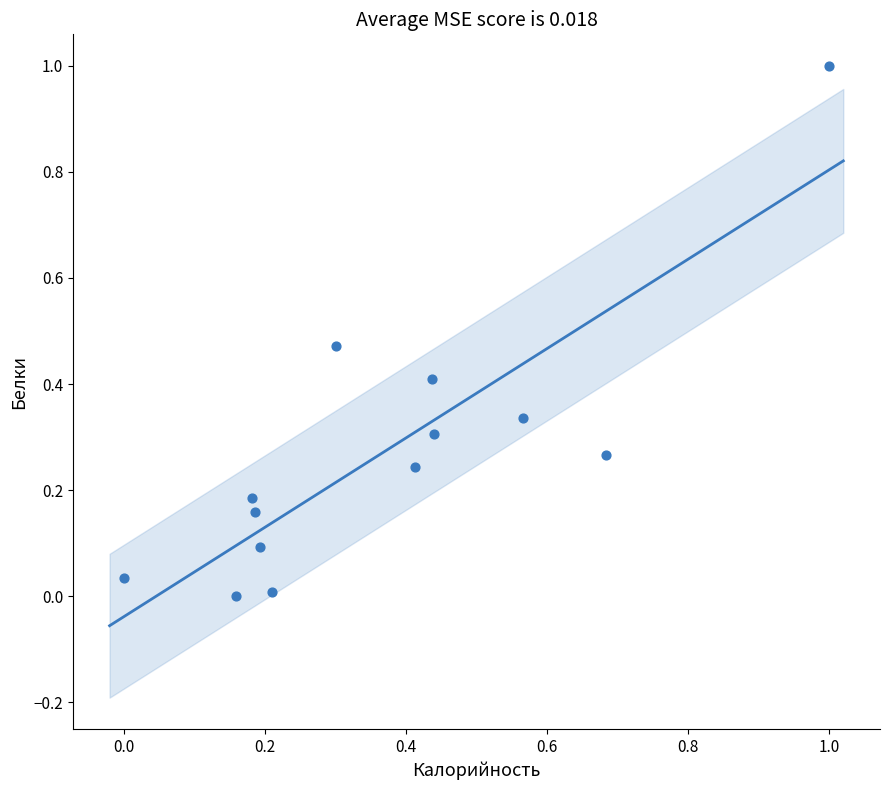

What is the range of X values (max minus min)?

1.0